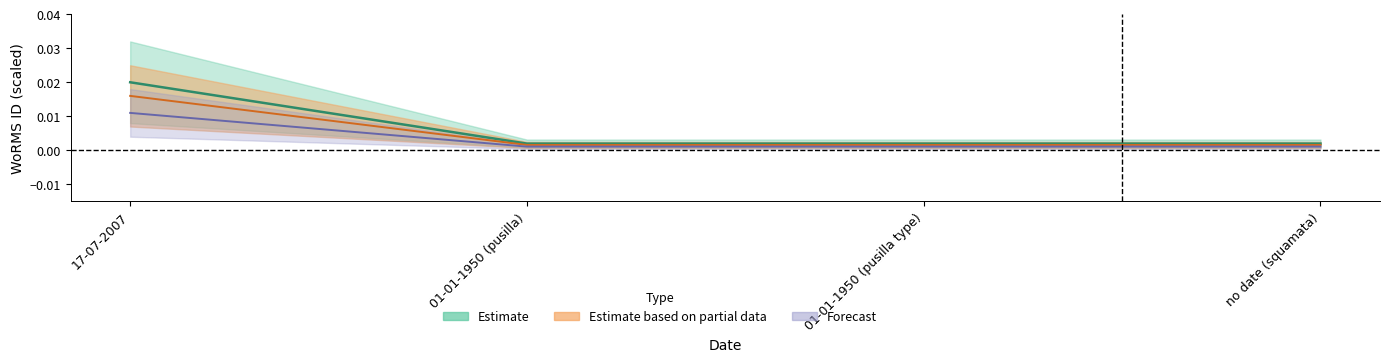

Is the value of Estimate at no date (squamata) greater than the value of Estimate based on partial data at no date (squamata)?

No